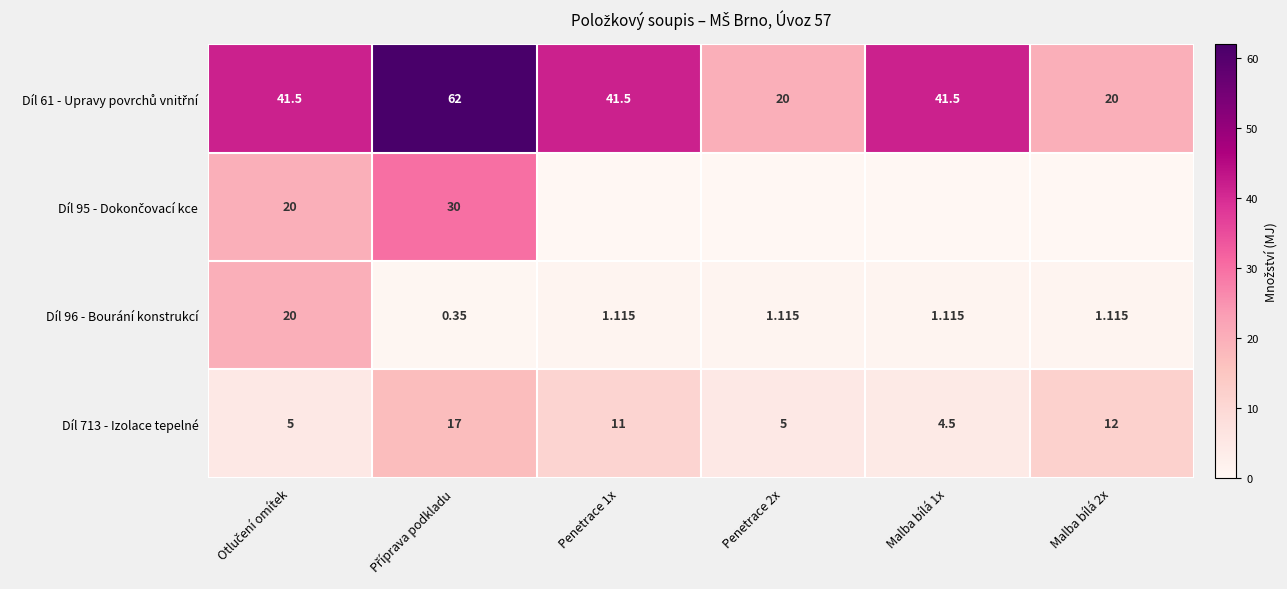

At which category does the chart reach its minimum across all series?

Penetrace 1x